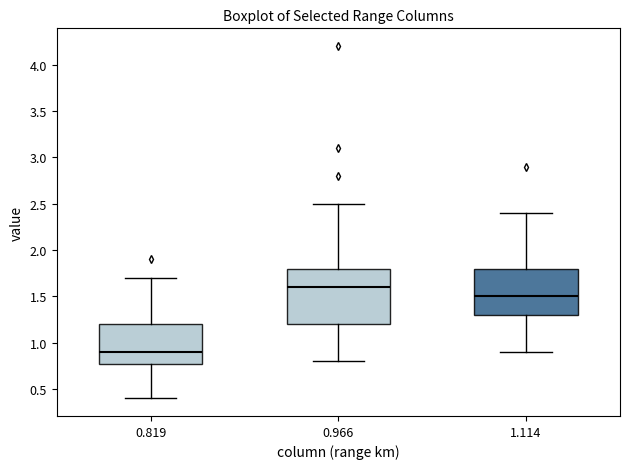

Reading left to right, read every box against the y-axis: the position of its median line, the range the box covers, and the ends of its whiskers. The values are not printed on the chart, so give them approximately, as read against the axis.

0.819: median 0.9, box 0.8 to 1.2, whiskers 0.4 to 1.7
0.966: median 1.6, box 1.2 to 1.8, whiskers 0.8 to 2.5
1.114: median 1.5, box 1.3 to 1.8, whiskers 0.9 to 2.4